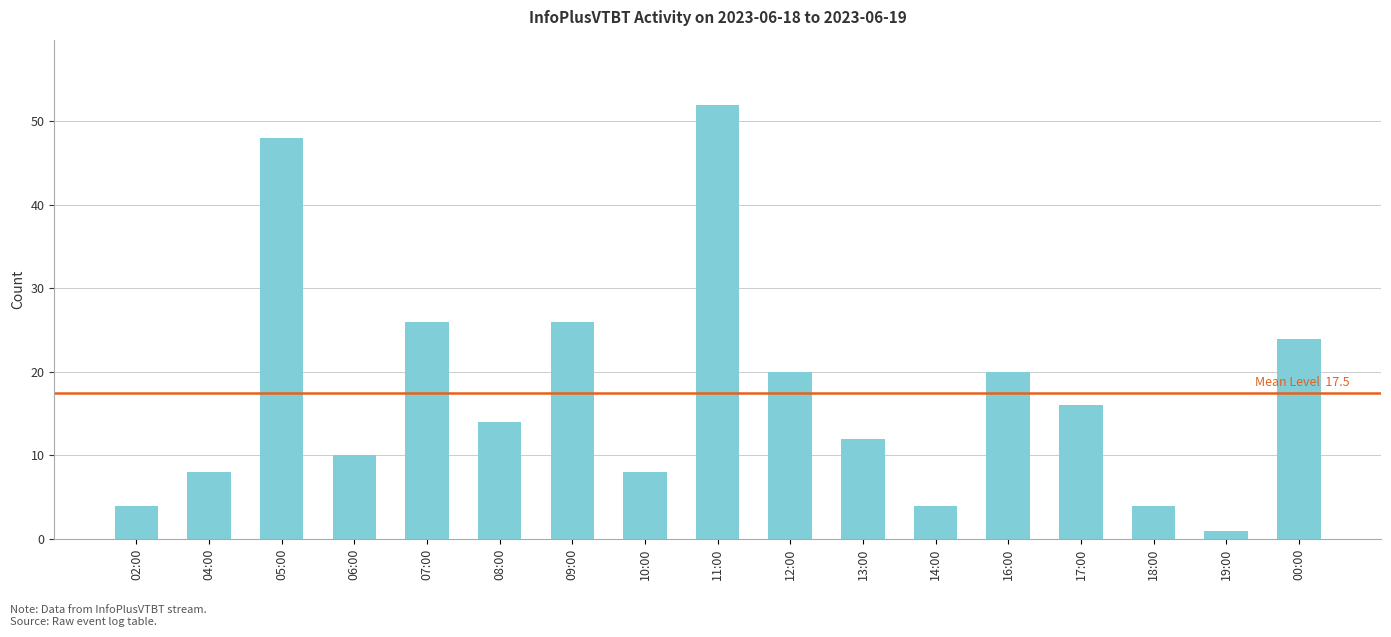

True or false: the data shows 26 at 07:00.

True